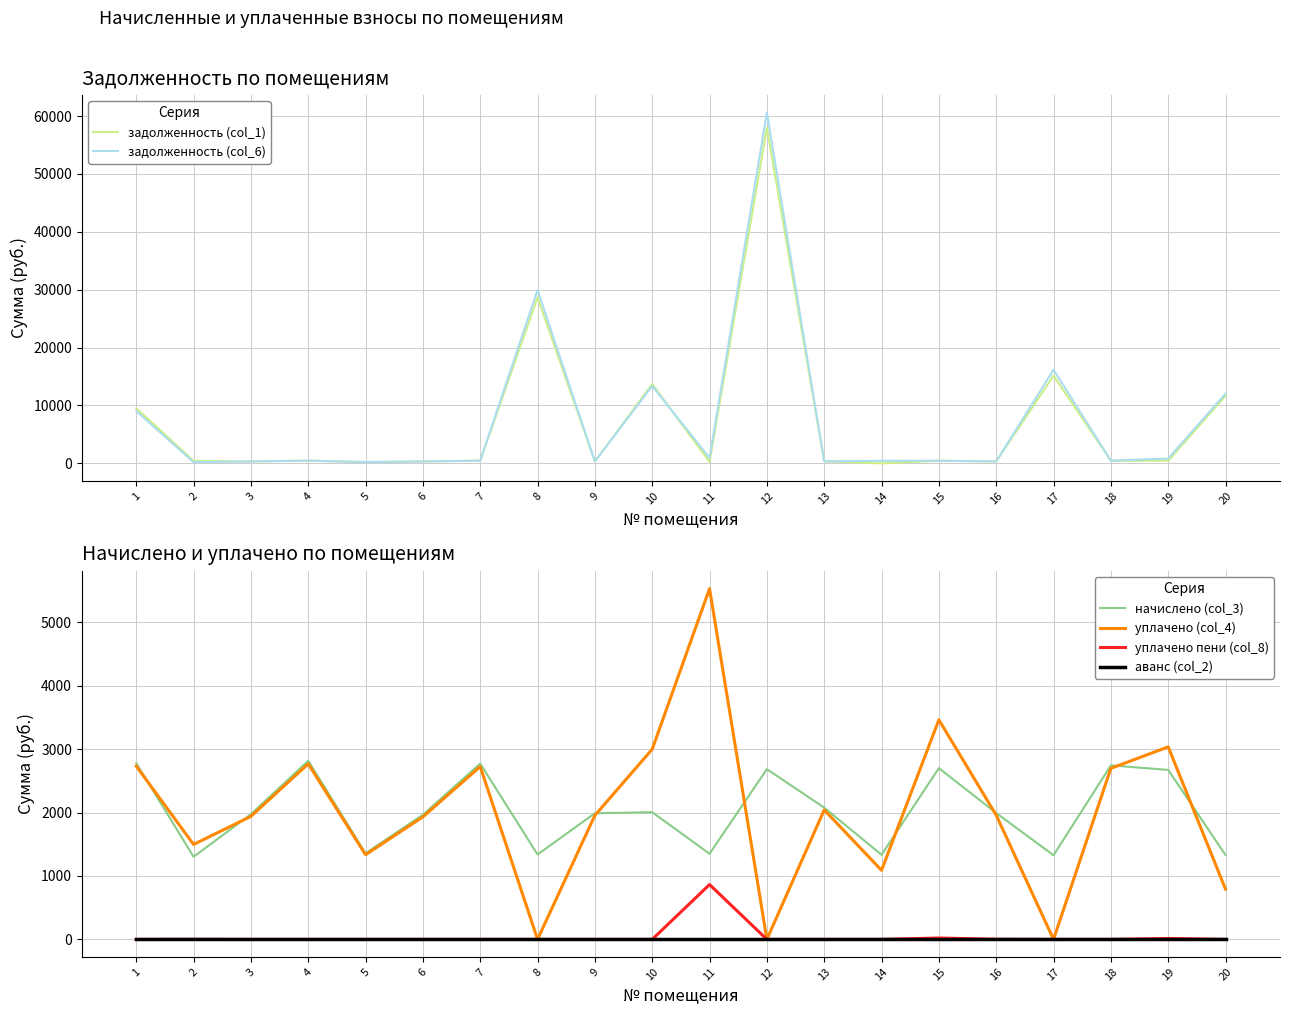

What is the spread (max minus min) of values at 13?

2077.9